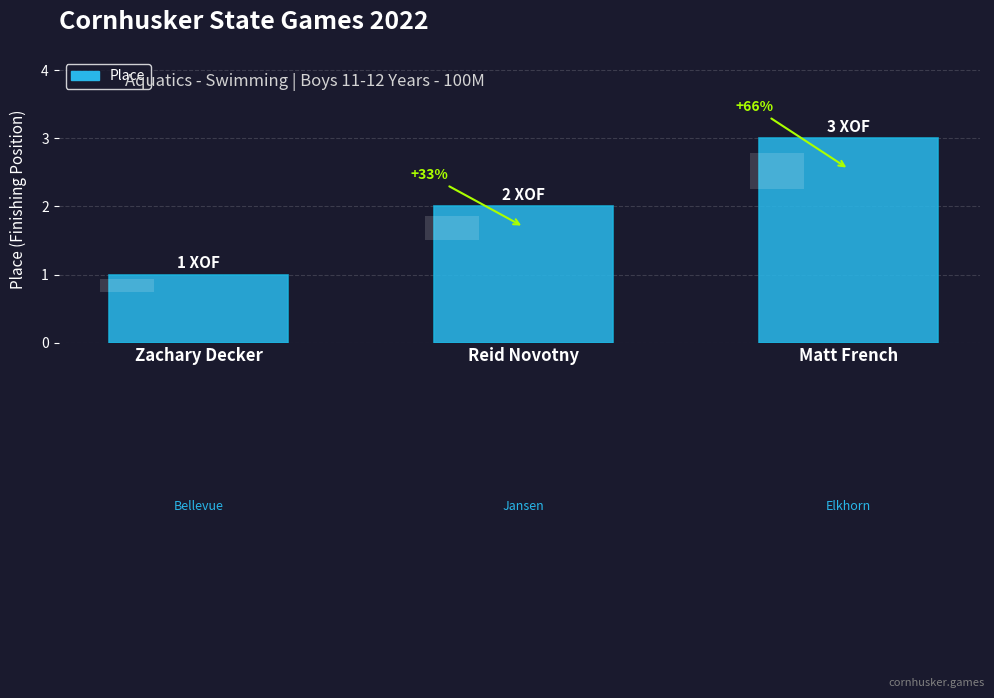

What position from the left is Reid Novotny?

2